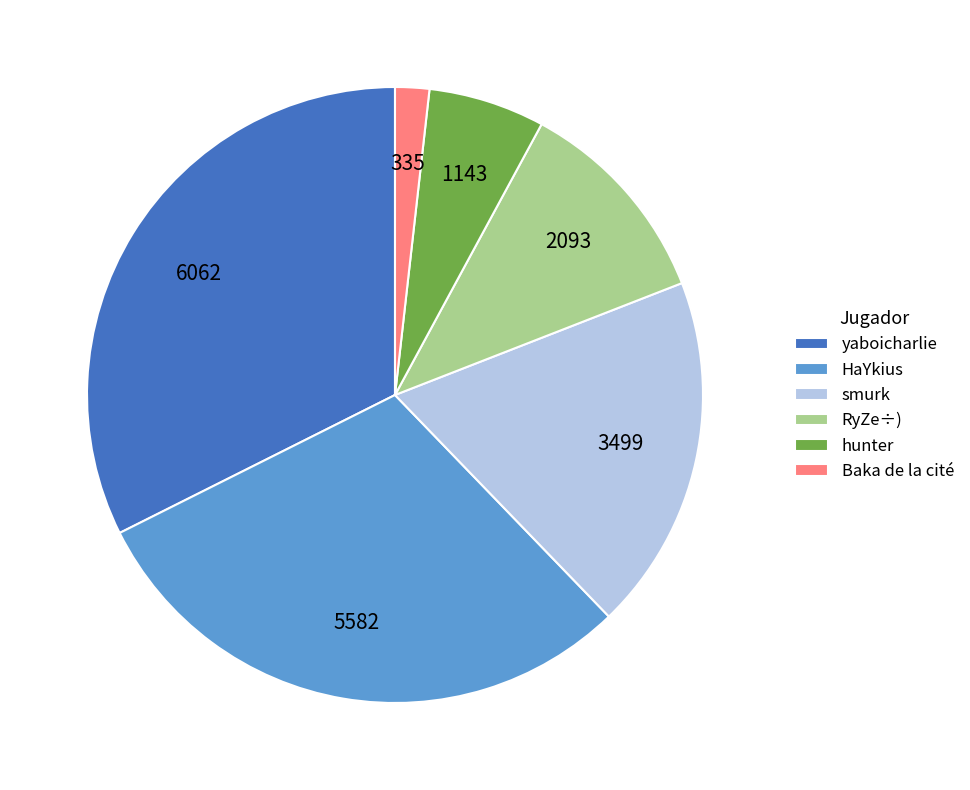

How many segments does this pie chart have?

6